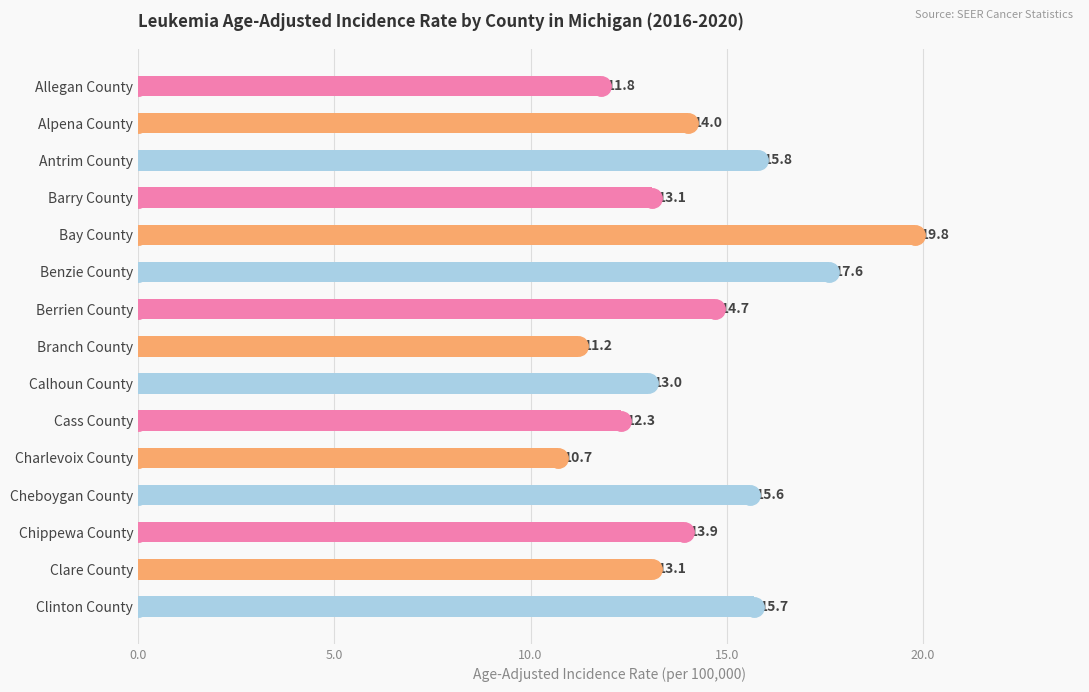

Is it true that the value at Bay County is 7.6?

False